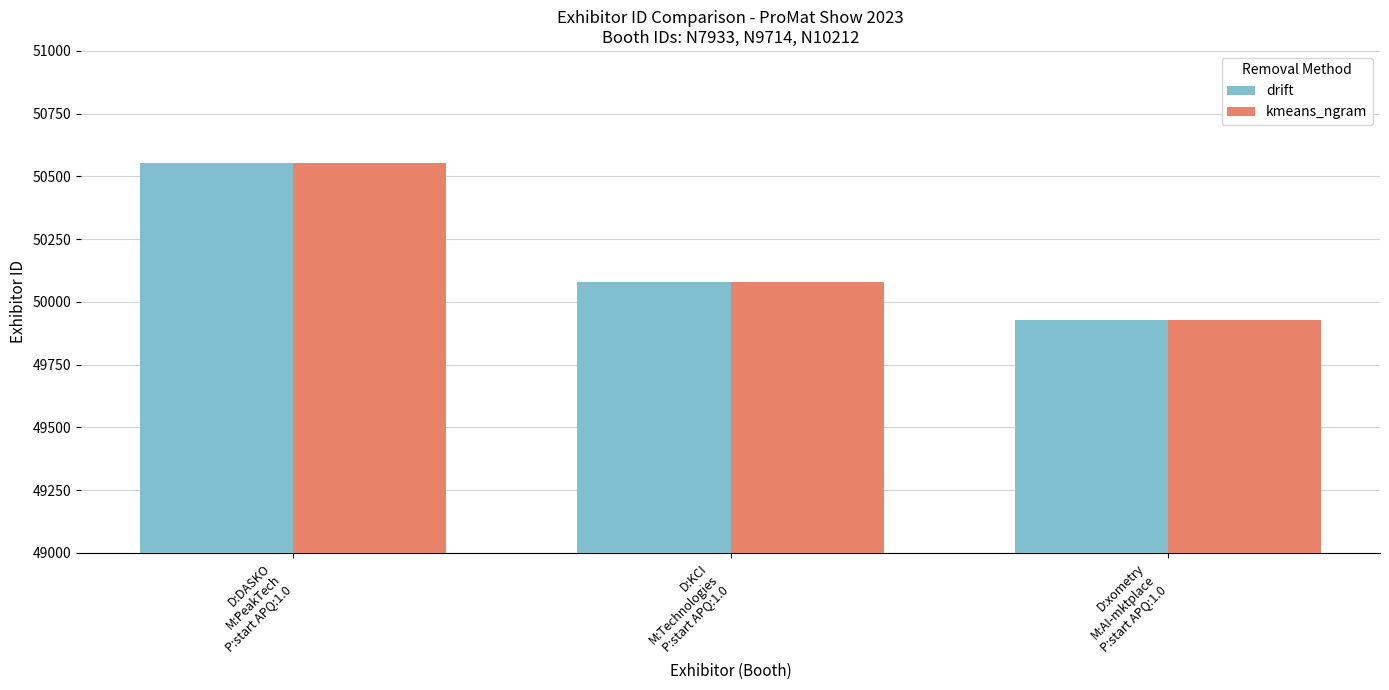

What is the greatest value displayed?

50552